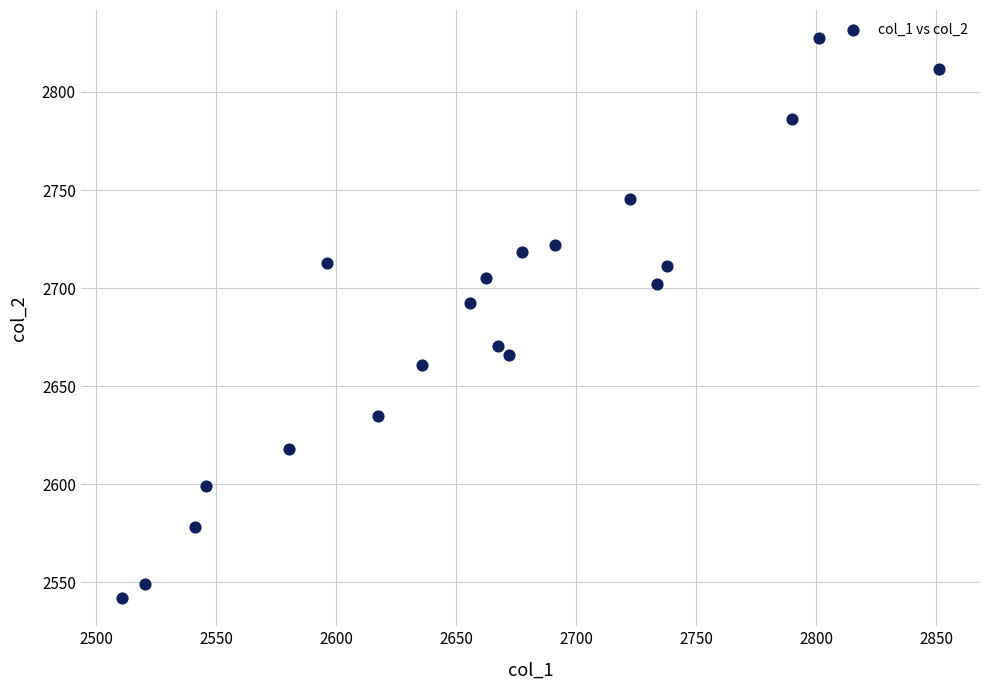

What Y value in the scatter plot is closest to 2684?

2692.4